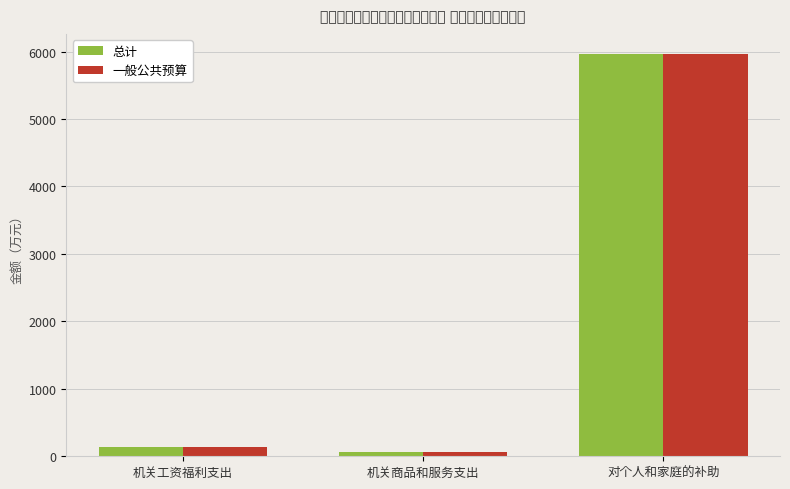

What is the difference between the maximum and second lowest values in the 总计 series?

5823.6